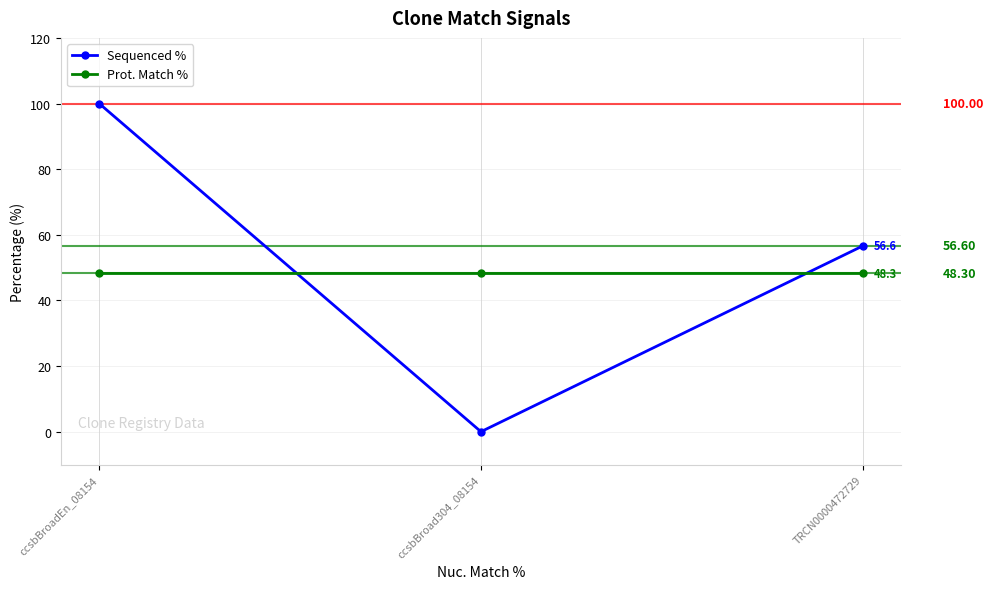

True or false: Sequenced % has a value of 39.4 at ccsbBroadEn_08154.

False